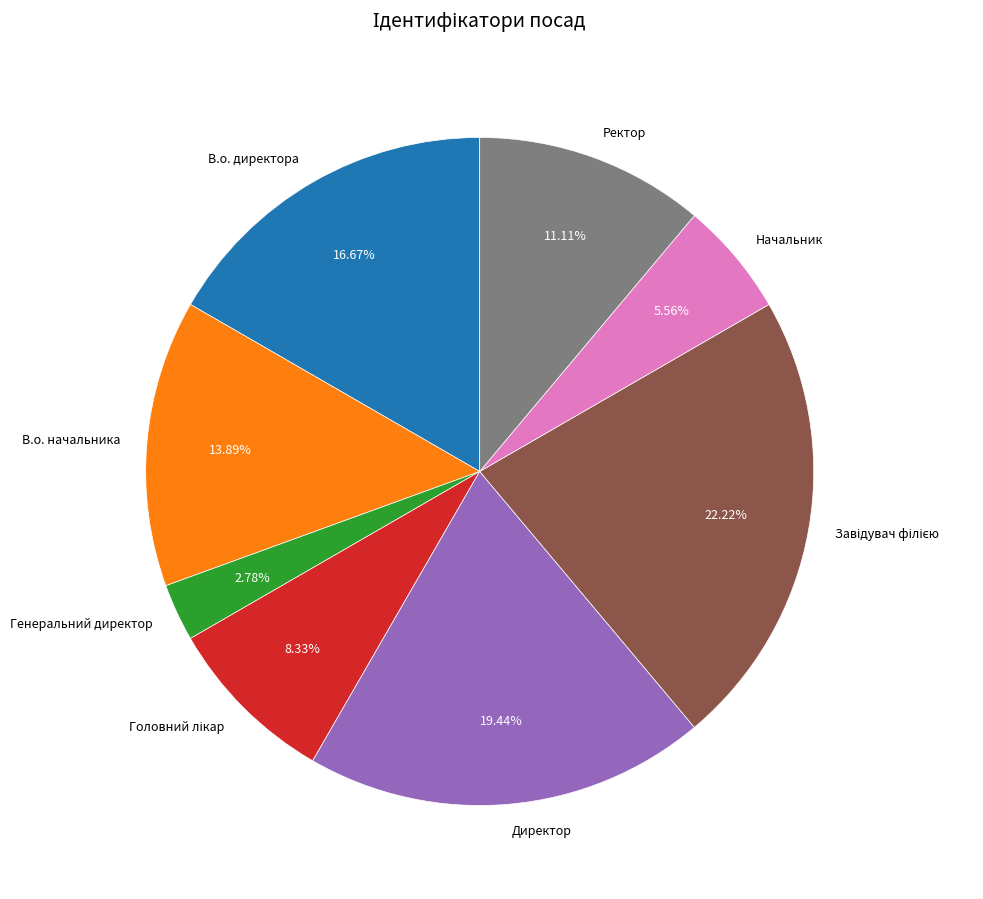

Combined, what portion of the pie is Ректор and В.о. начальника?

25.0%